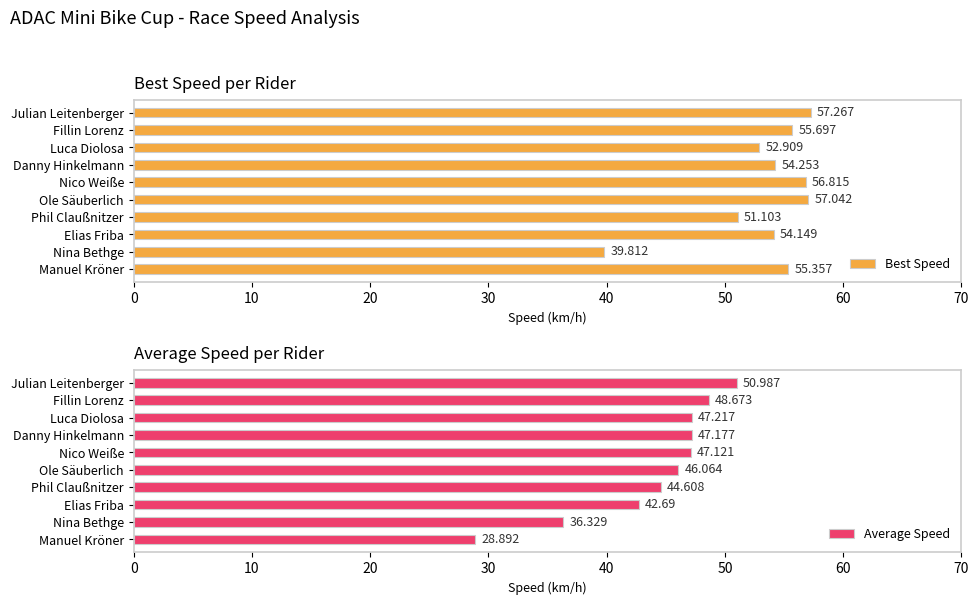

What is the average value of the Average Speed series?

44.0